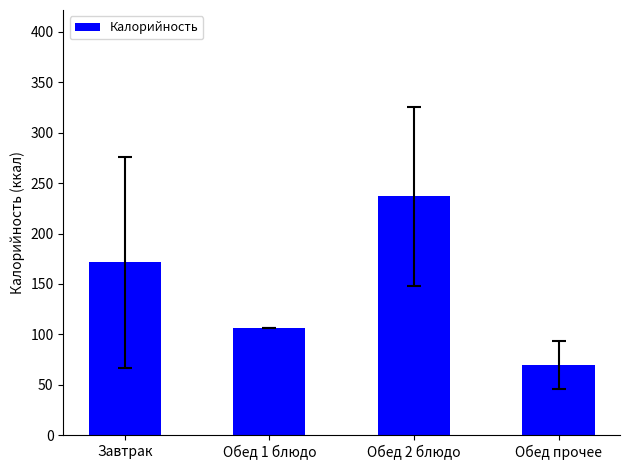

What position from the right is Обед прочее?

1